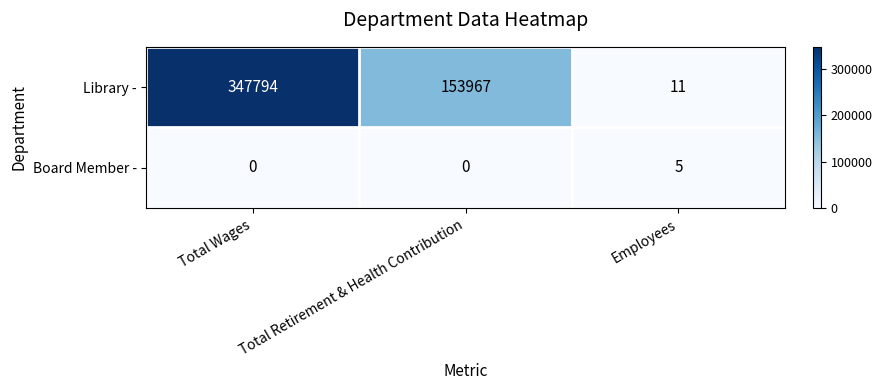

What is the difference between the highest and lowest values at Employees?

6